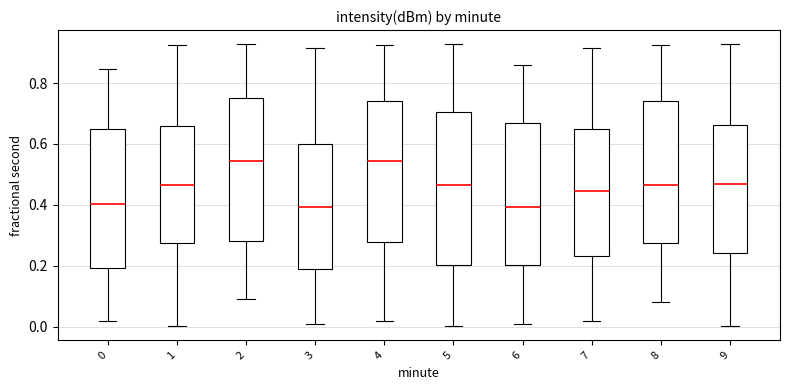

Which box is the tallest, from its lower edge to its upper edge?

5